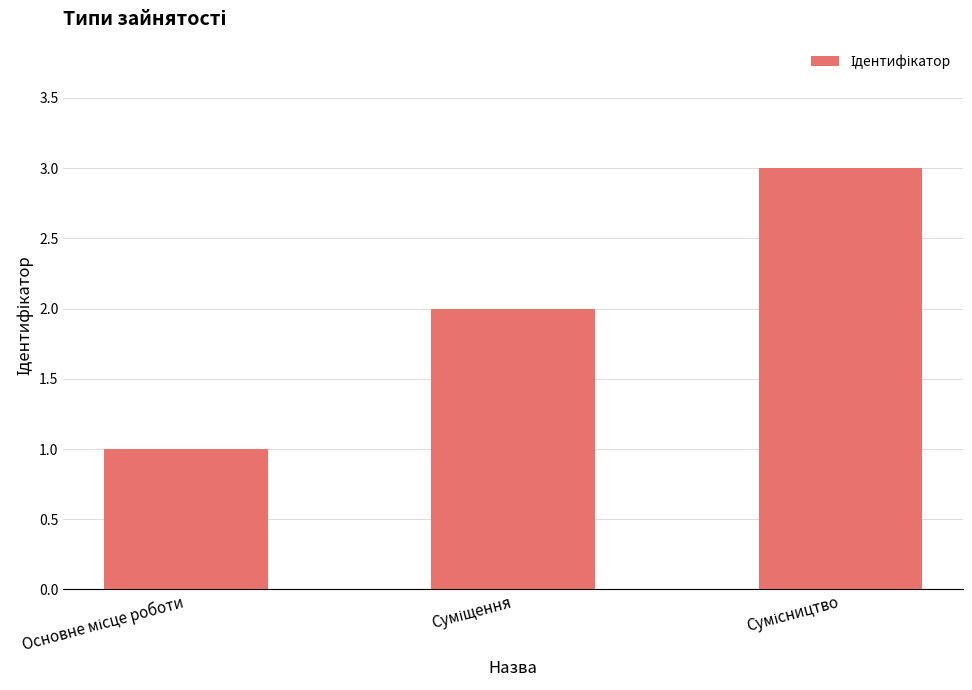

Does the chart contain any negative values?

No